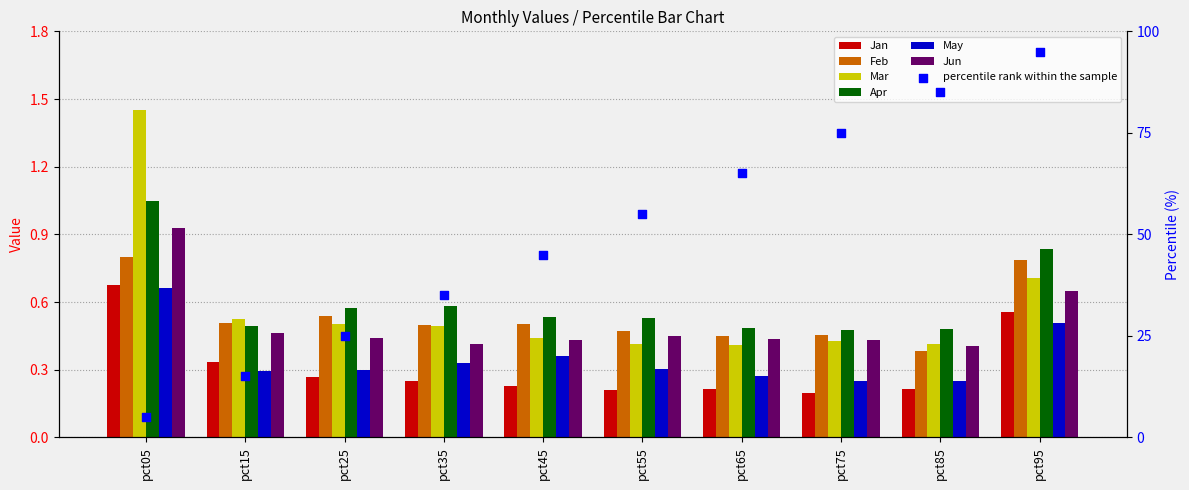

Which series contains the highest Y value?

Mar